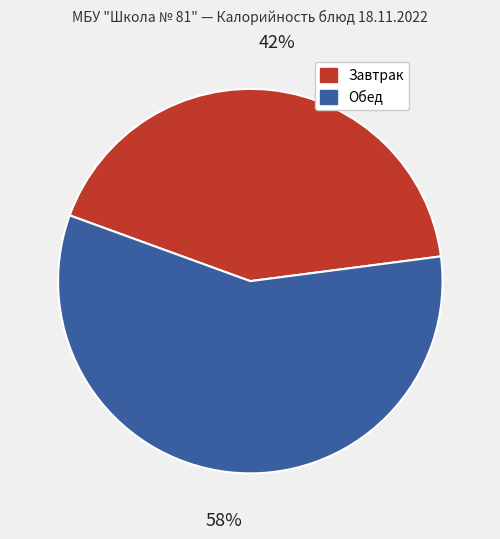

Is there any slice that represents more than half of the pie?

Yes